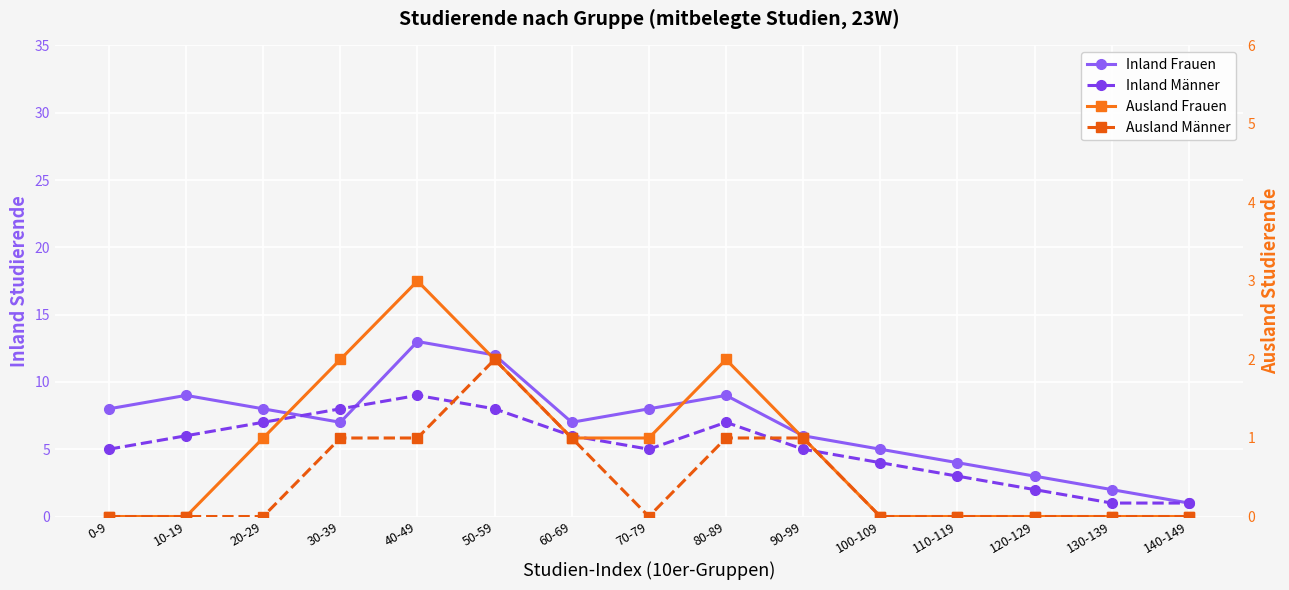

Between 90-99 and 50-59, which is larger?

50-59